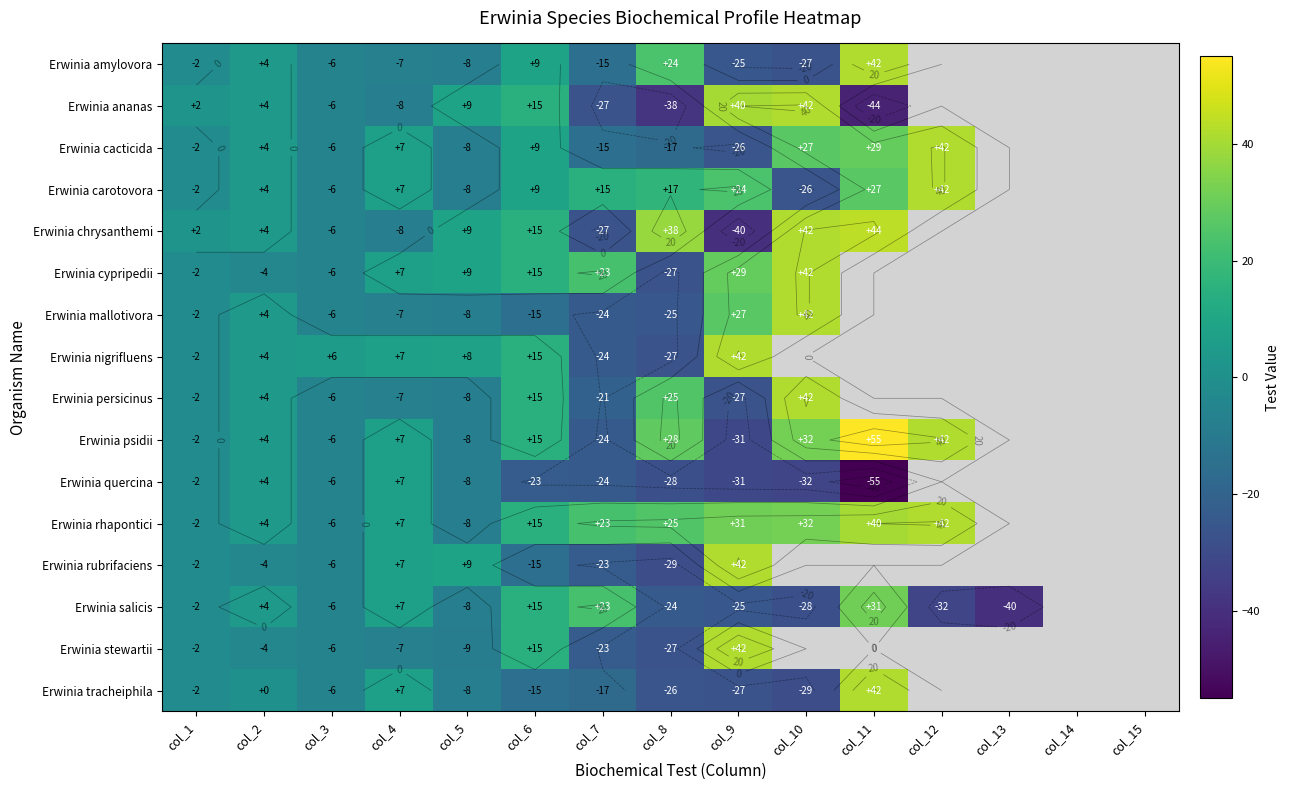

The Erwinia quercina series shows 4.0 at col_2. True or false?

True